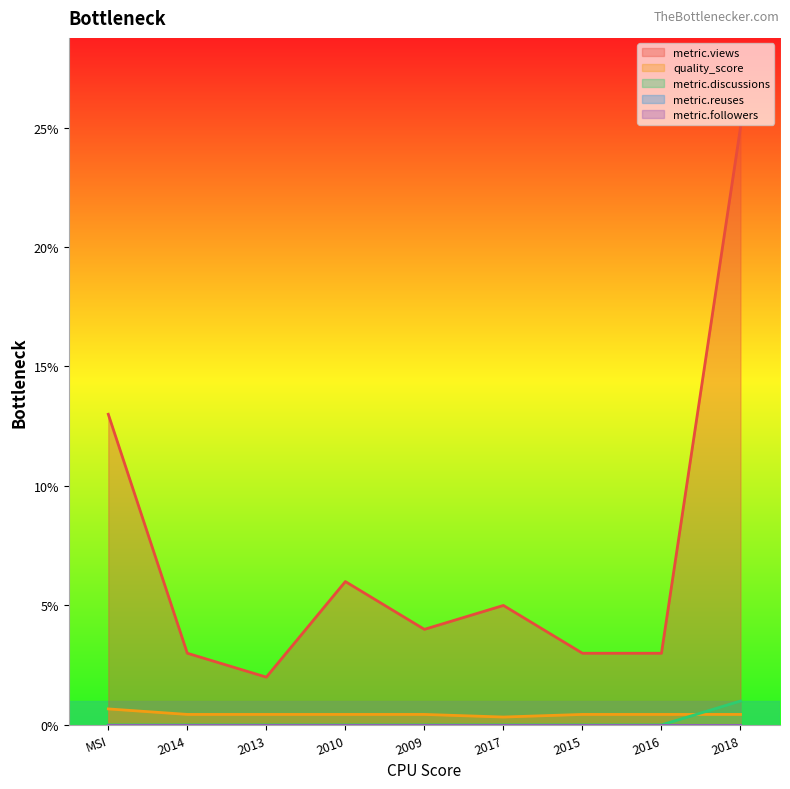

At 2016, list the series in order from smallest to largest.

metric.discussions, quality_score, metric.views